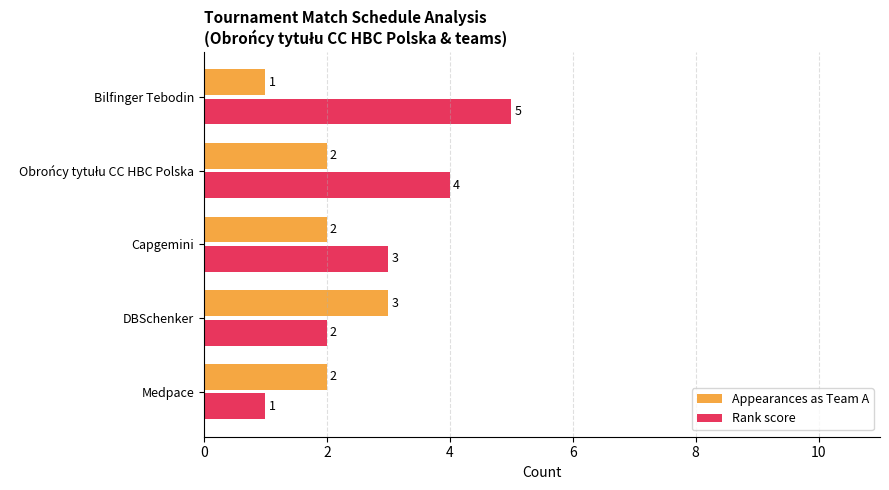

Count the number of categories in the chart.

5